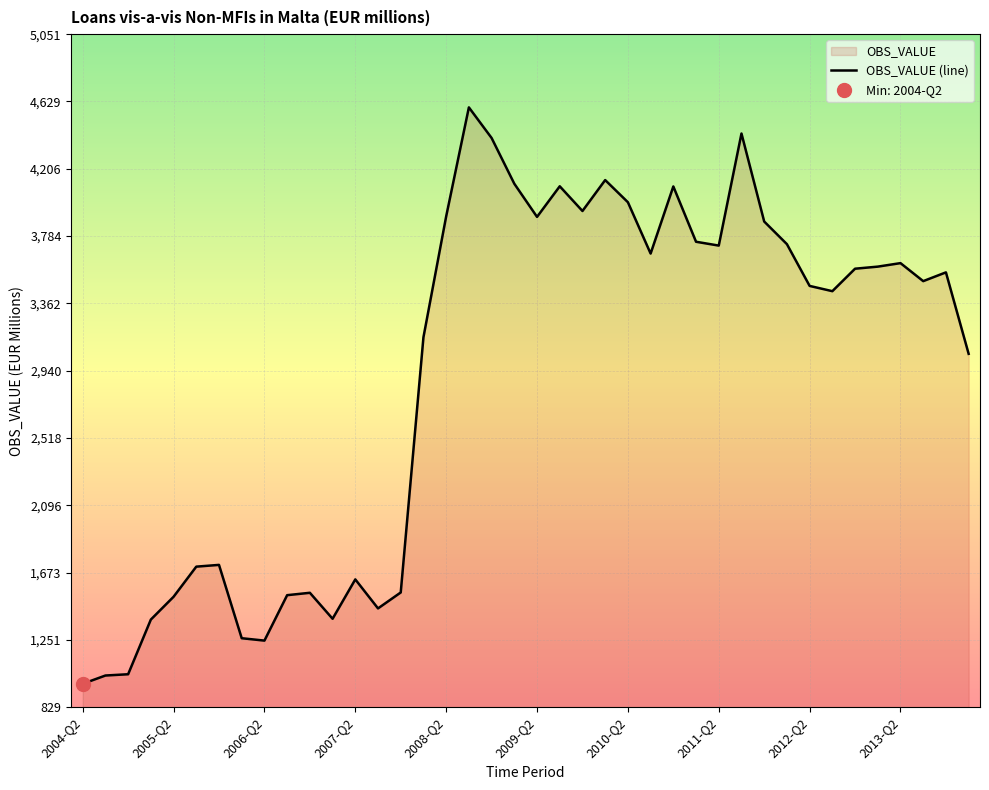

What is the average value?

2907.6